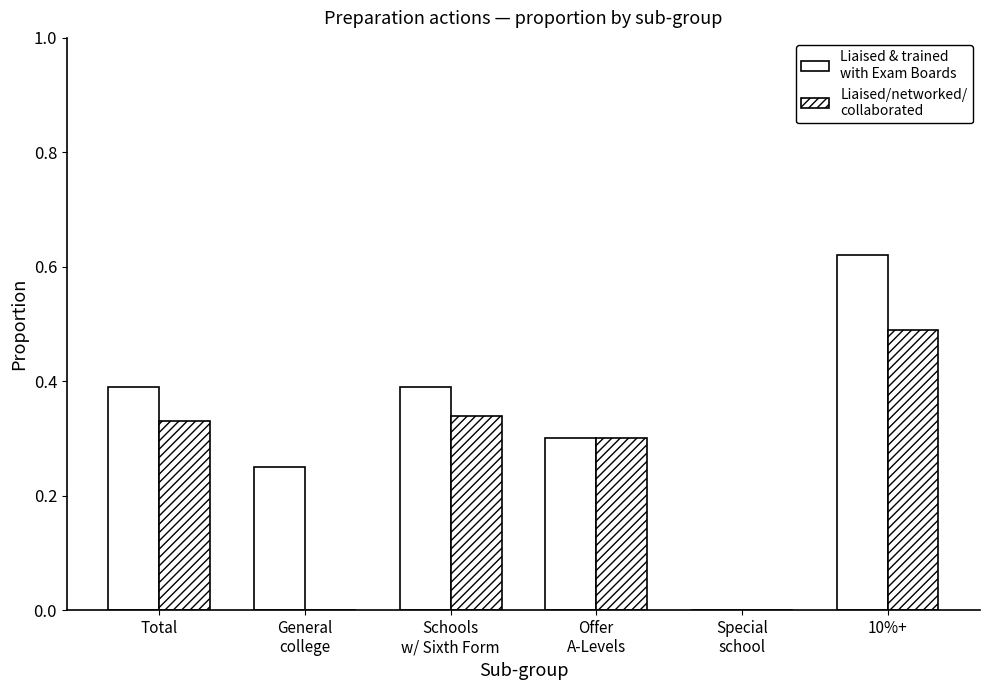

Reading left to right, what are all the values shown in this chart?

Liaised & trained with Exam Boards: 0.4	0.2	0.4	0.3	0.0	0.6
Liaised/networked/collaborated: 0.3	0.0	0.3	0.3	0.0	0.5